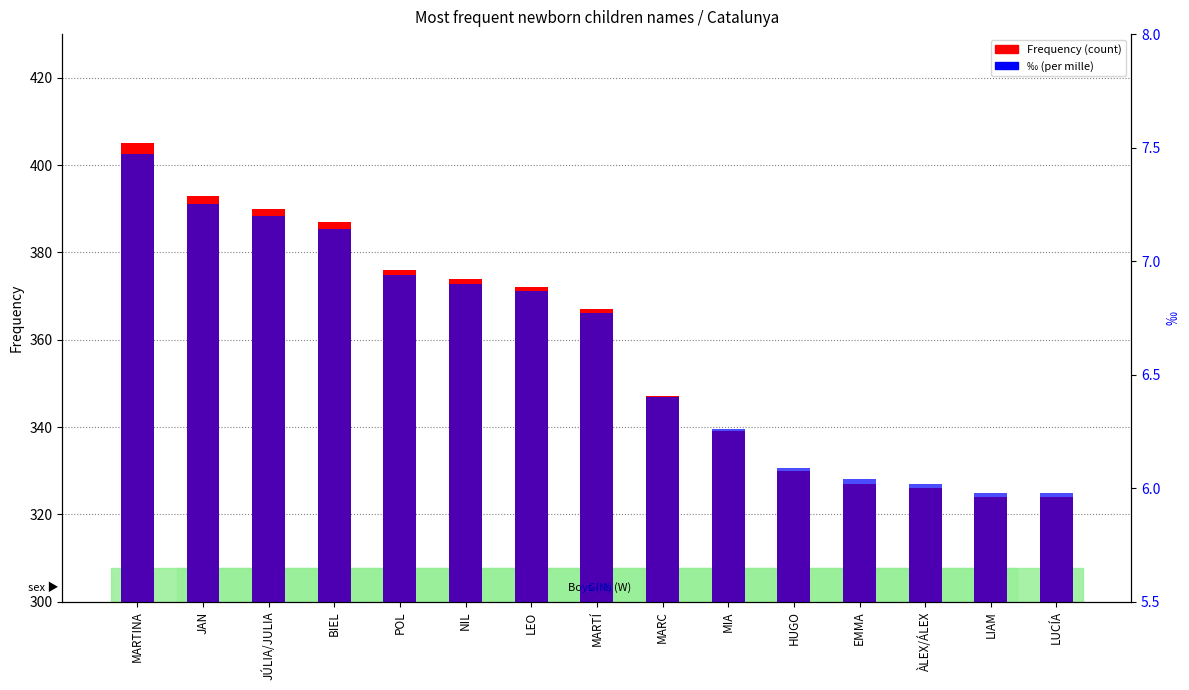

Does the chart contain any negative values?

No